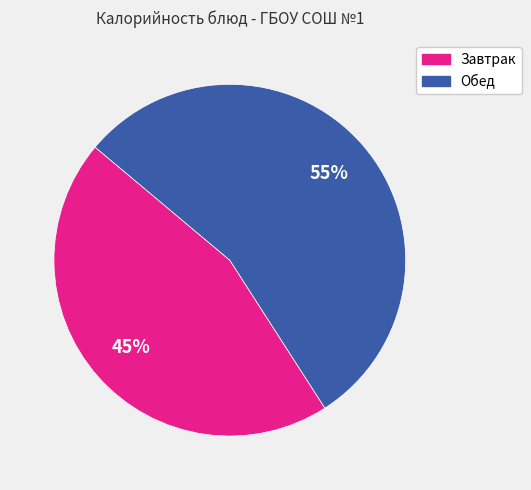

To the nearest percent, what percentage of the pie is Завтрак?

45%